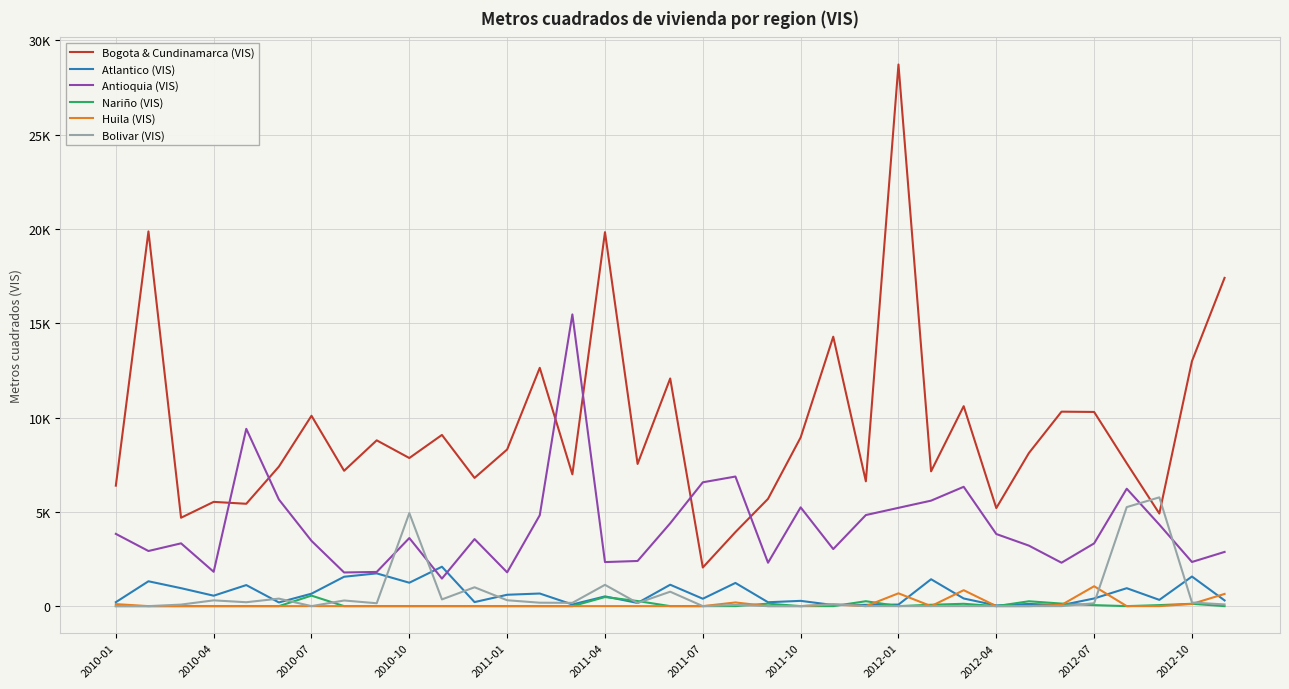

Does the chart display data point markers on the line(s)?

No